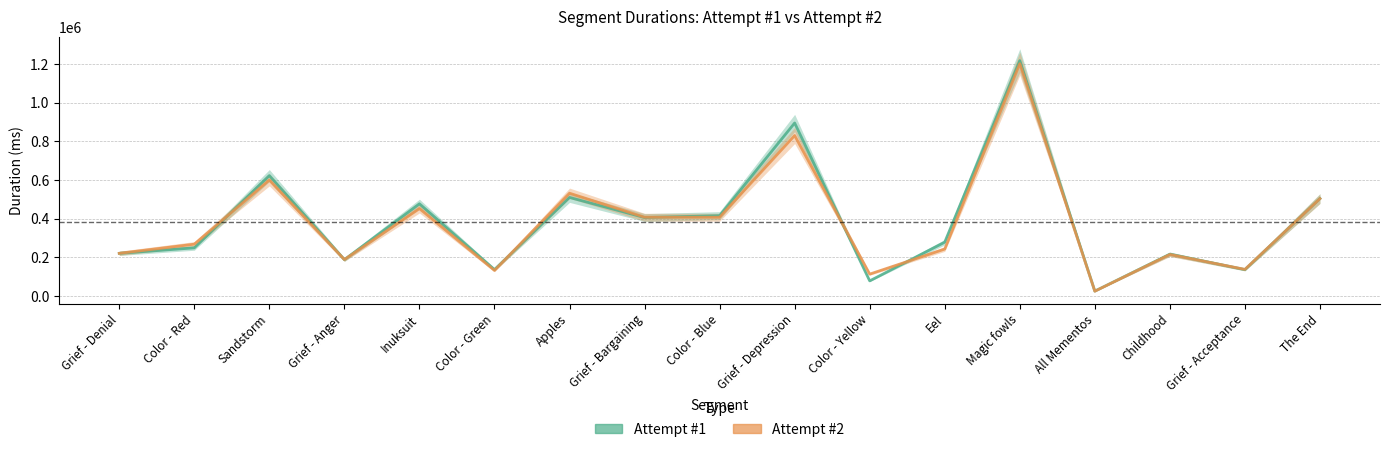

Which series has the largest total across all categories?

Attempt #1